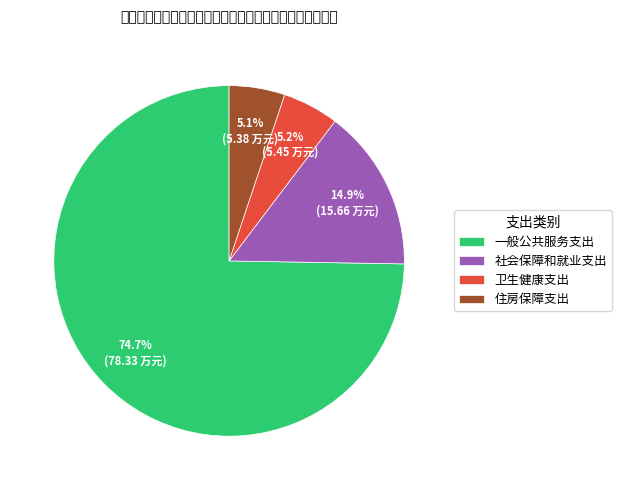

True or false: 住房保障支出 accounts for 1% of the total.

False